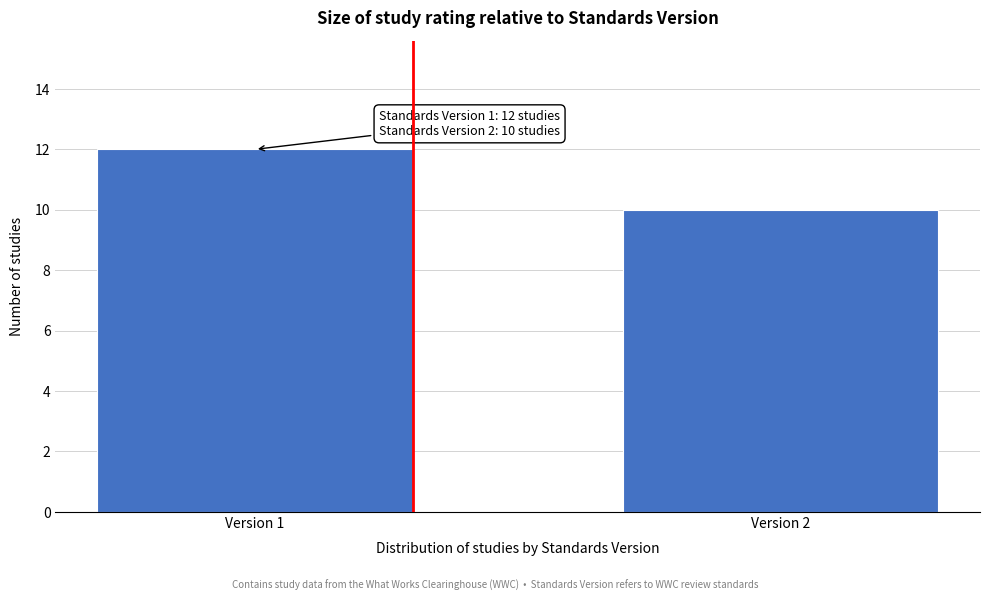

Reading left to right, list all the values displayed in this chart.

Version 1=12	Version 2=10